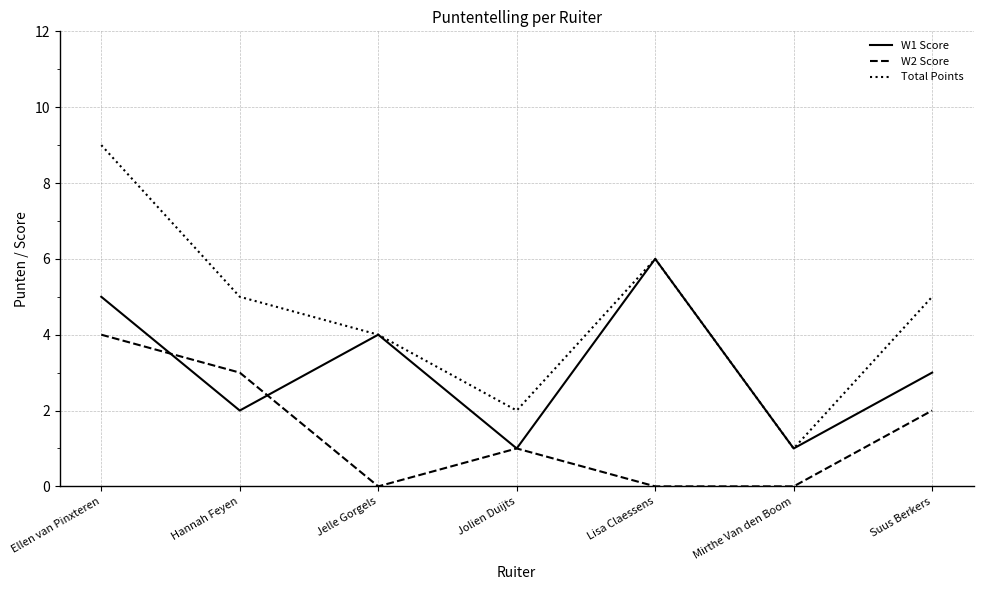

True or false: W2 Score and Total Points intersect in this chart.

False